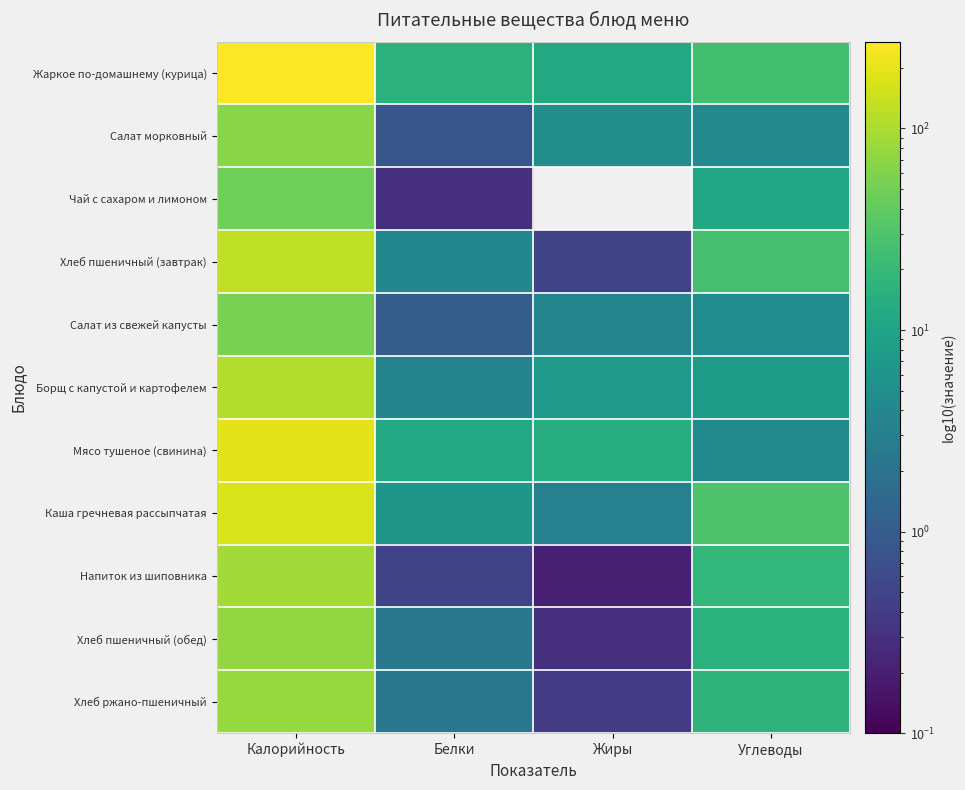

Which series has the largest range (max minus min)?

Жаркое по-домашнему (курица)